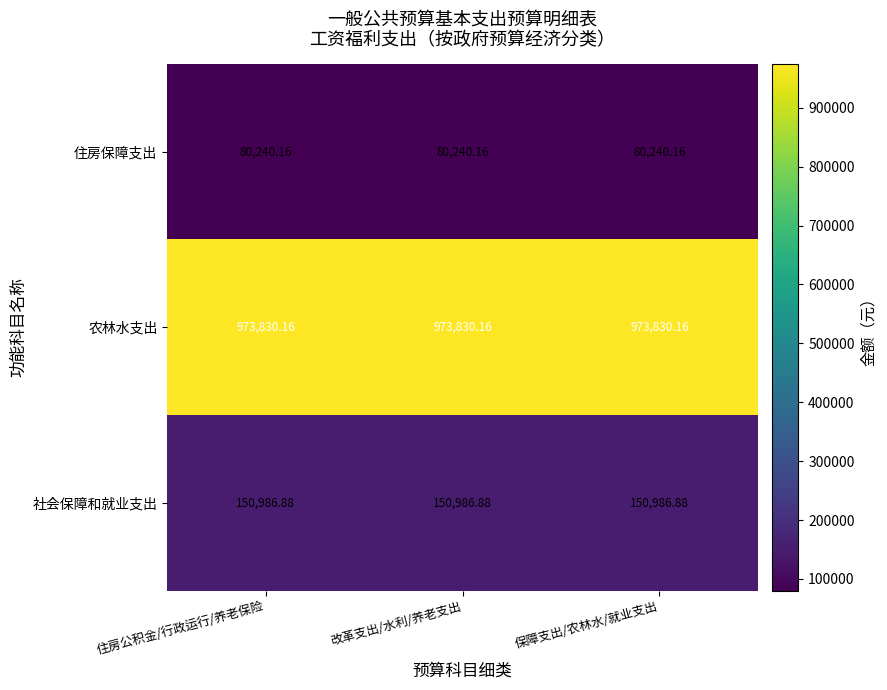

Which series has the largest total across all categories?

农林水支出